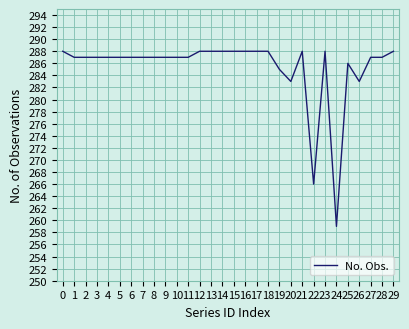

True or false: there are more than 0 points higher than both neighbors.

True